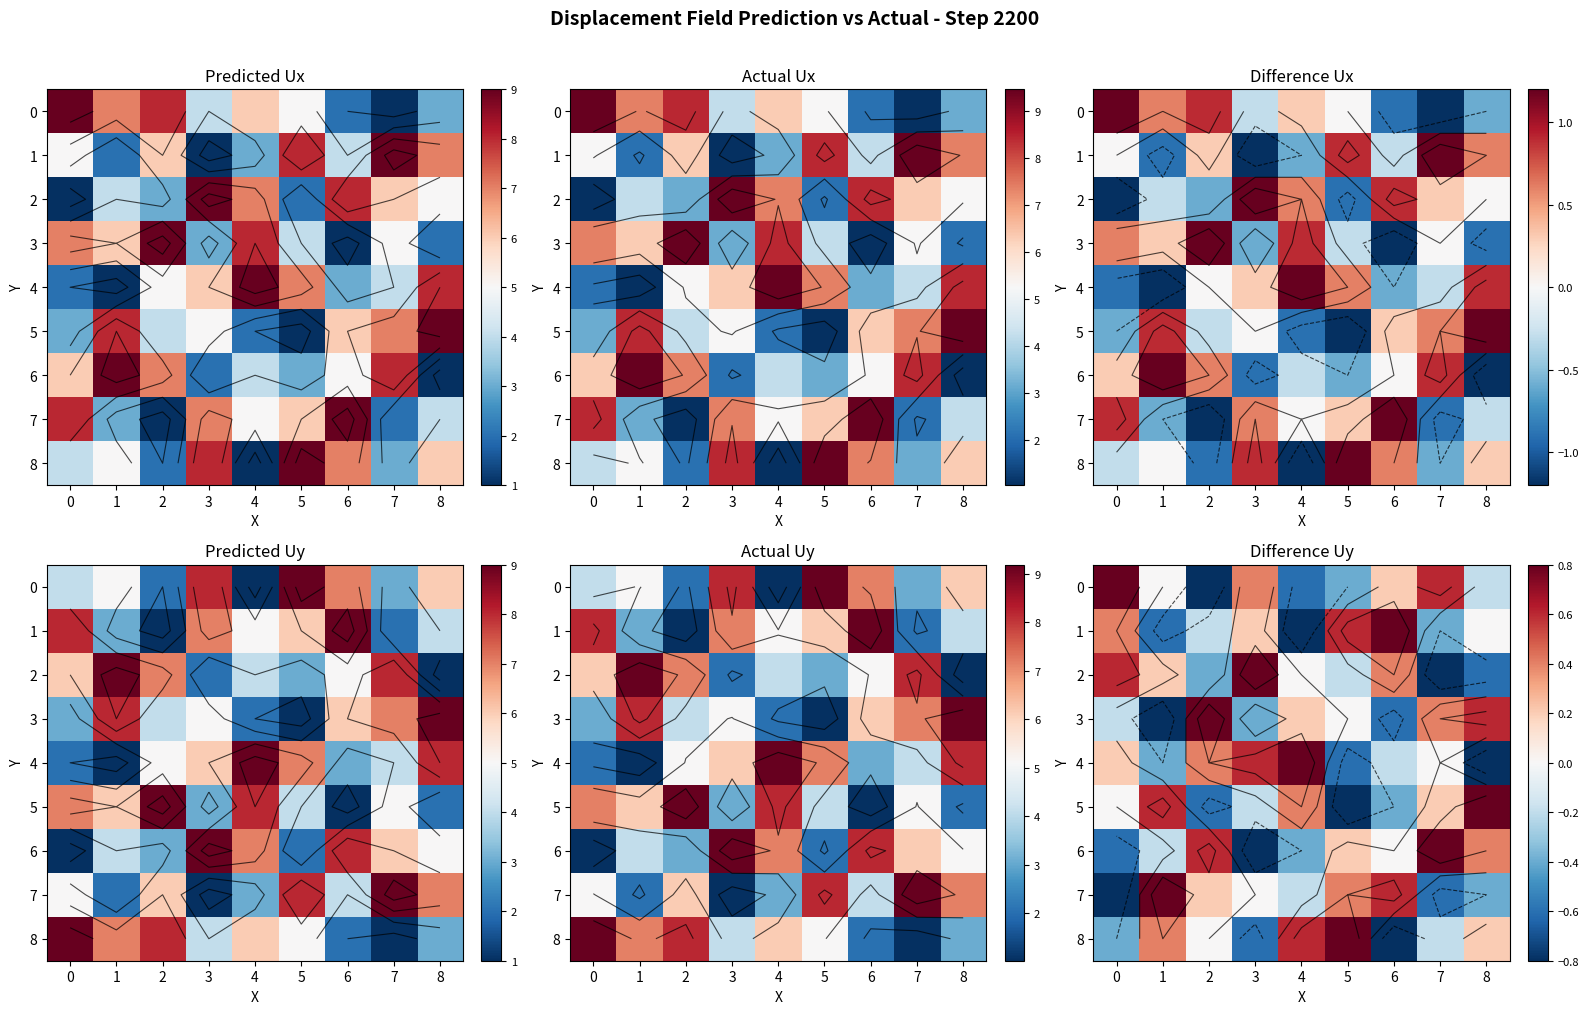

The 4 series shows 0.0 at 7. True or false?

True